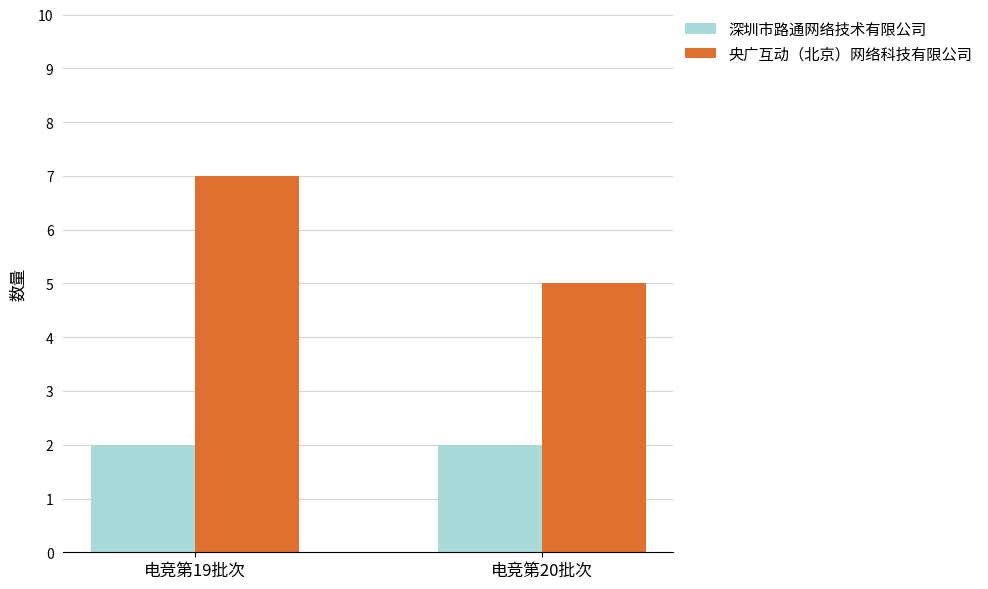

What is the difference between the highest and lowest values at 电竞第20批次?

3